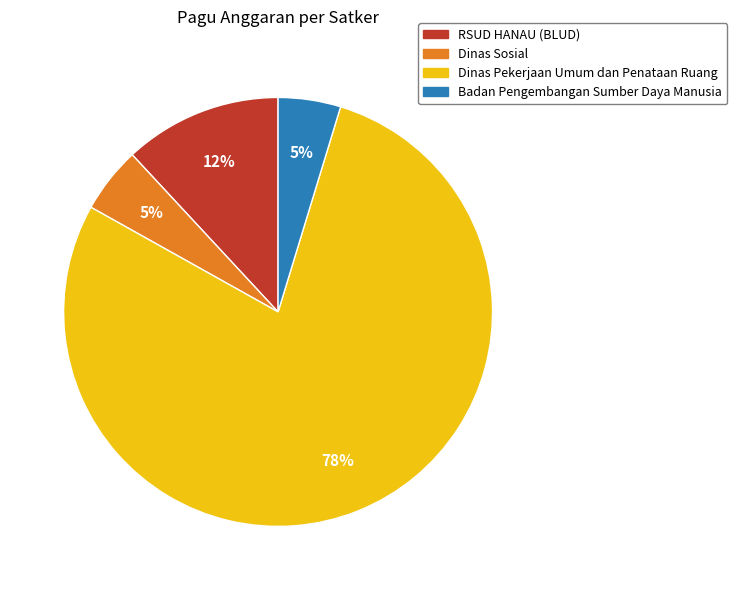

To the nearest percent, what is the difference between the RSUD HANAU (BLUD) and Dinas Sosial slice percentages?

7%